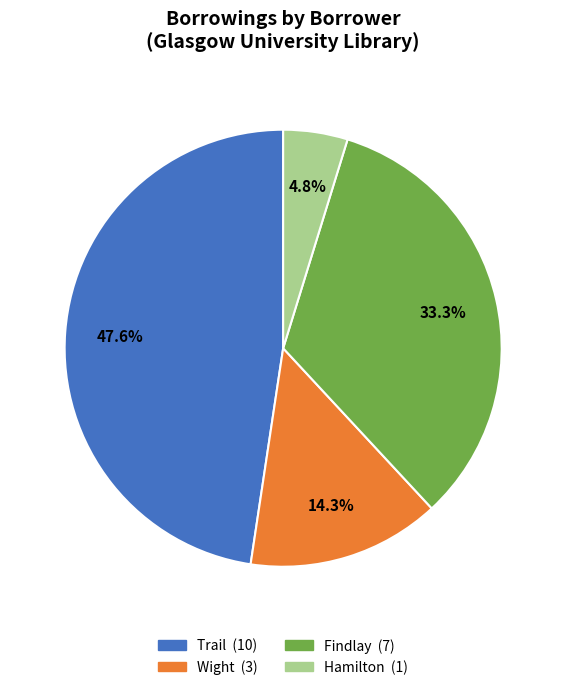

Is there a majority slice in this chart?

No